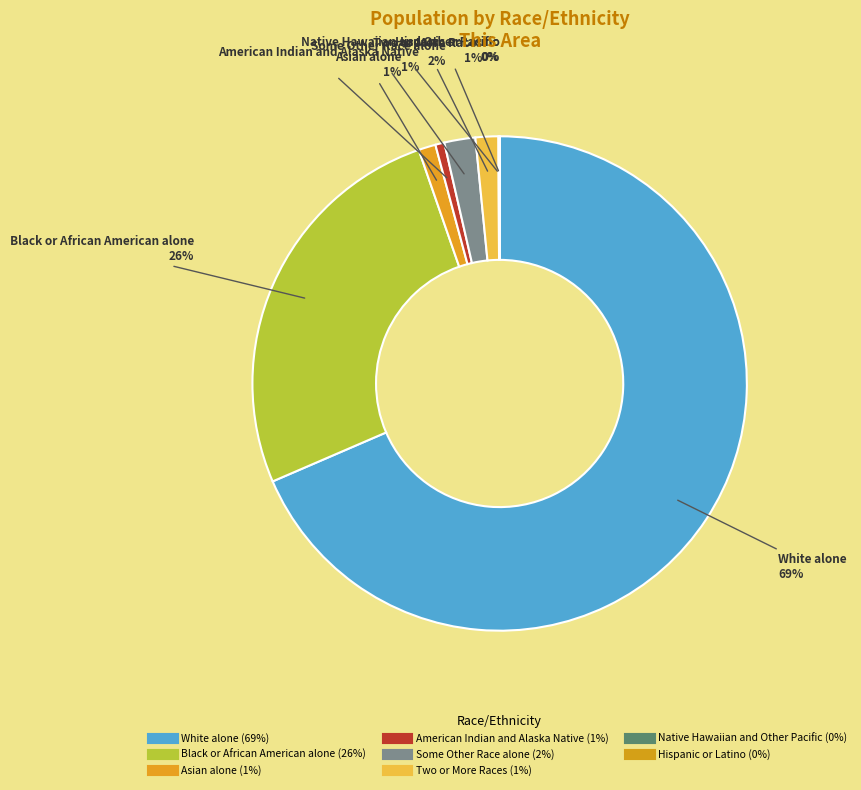

To the nearest percent, what percentage of the pie is White alone?

69%